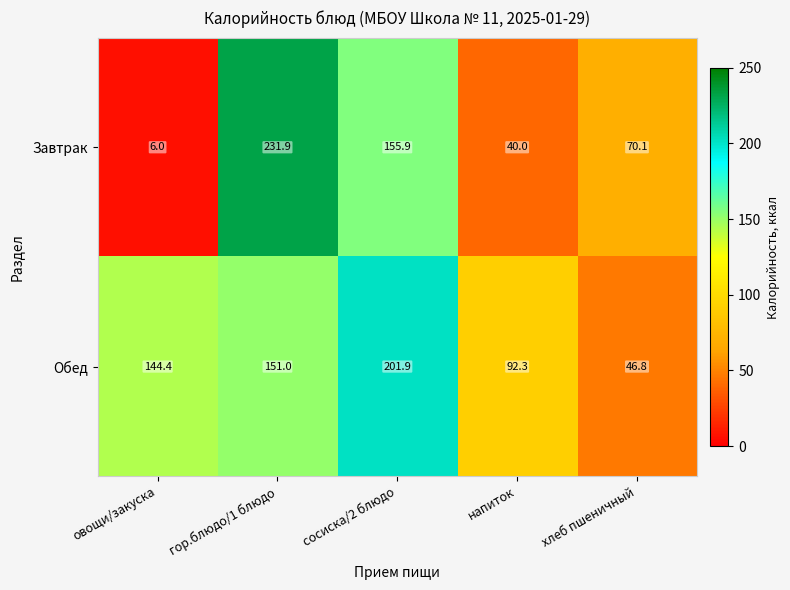

At which category is the sum across all series the highest?

гор.блюдо/1 блюдо